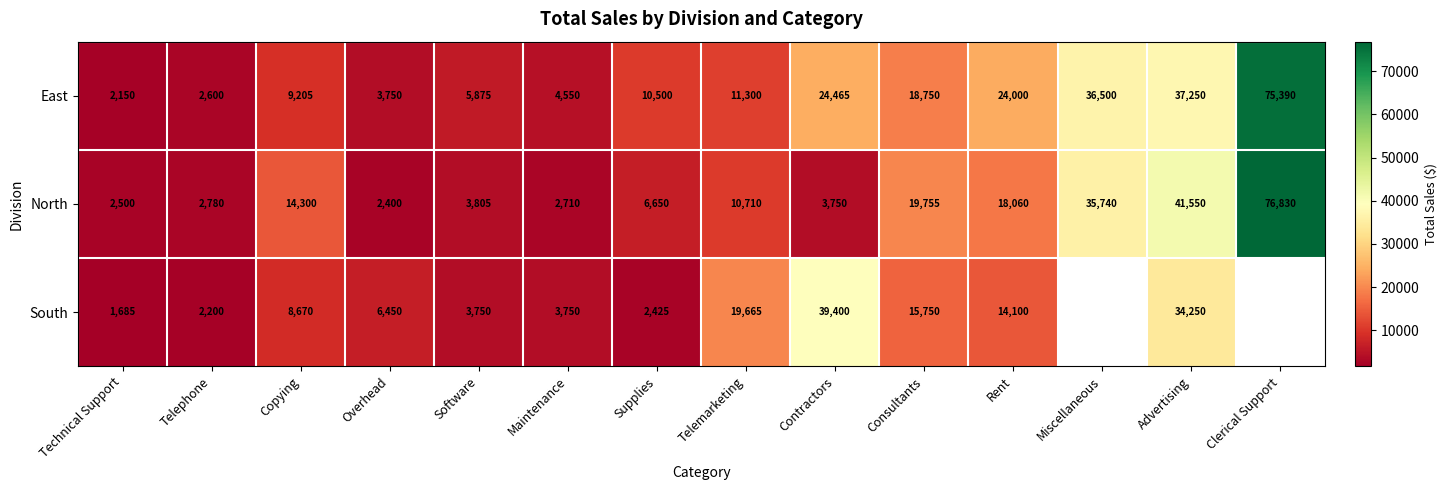

Which has a higher value, Copying or Contractors?

Contractors